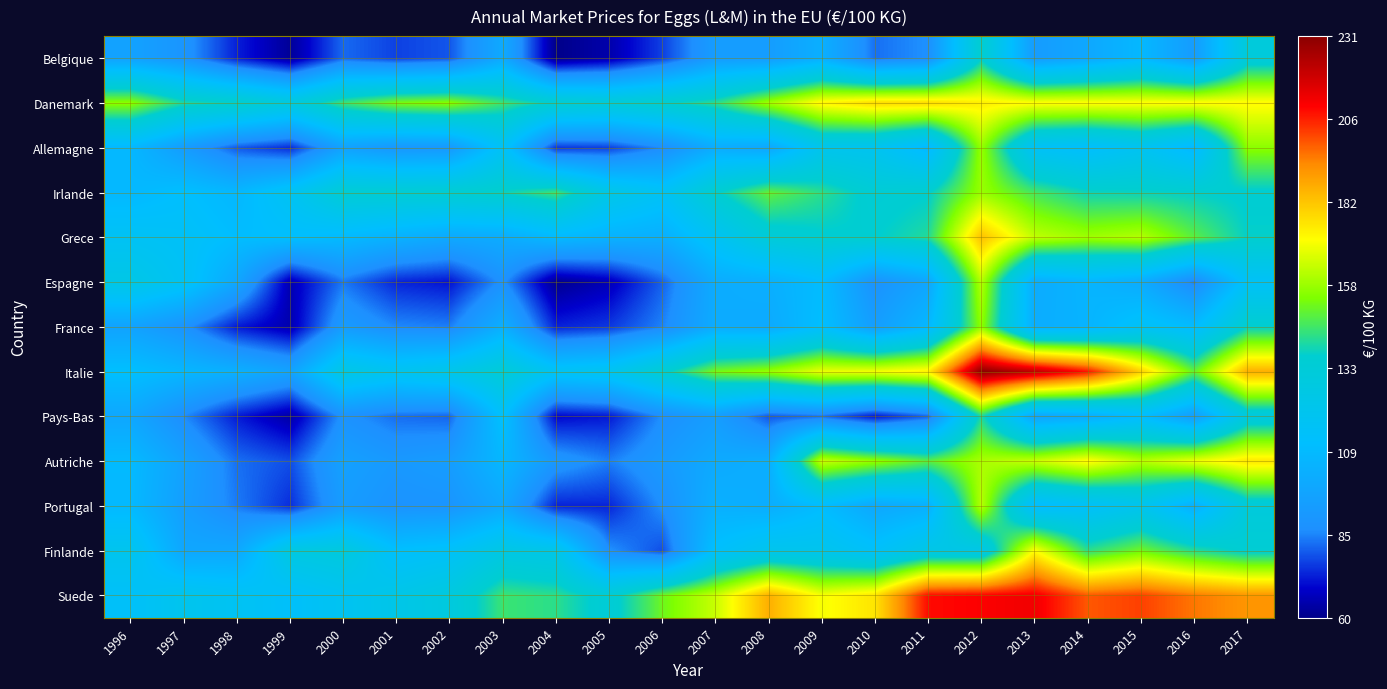

Reading right to left, transcribe all the data shown in this chart.

Belgique: 2017=131.2	2016=92.7	2015=108.1	2014=99.2	2013=92.8	2012=136.5	2011=86.6	2010=82.4	2009=103.2	2008=93.3	2007=93.3	2006=76.7	2005=64.9	2004=60.5	2003=100.3	2002=79.3	2001=76.9	2000=81.6	1999=62.3	1998=72.8	1997=89.2	1996=96.2
Danemark: 2017=172.1	2016=172.0	2015=171.6	2014=171.7	2013=171.6	2012=174.3	2011=178.3	2010=178.3	2009=173.1	2008=158.5	2007=142.3	2006=136.6	2005=132.9	2004=136.0	2003=144.8	2002=155.4	2001=153.4	2000=144.6	1999=129.4	1998=137.7	1997=140.7	1996=156.0
Allemagne: 2017=155.7	2016=107.5	2015=118.7	2014=112.0	2013=115.6	2012=157.2	2011=107.8	2010=119.6	2009=121.1	2008=98.7	2007=101.6	2006=86.0	2005=76.7	2004=75.7	2003=116.0	2002=91.1	2001=90.3	2000=95.9	1999=74.2	1998=79.6	1997=93.0	1996=107.7
Irlande: 2017=136.1	2016=137.3	2015=138.6	2014=139.0	2013=146.1	2012=157.5	2011=136.8	2010=134.5	2009=142.7	2008=149.8	2007=136.3	2006=116.9	2005=124.9	2004=144.8	2003=138.3	2002=135.7	2001=135.0	2000=134.6	1999=118.4	1998=107.5	1997=112.3	1996=108.0
Grece: 2017=137.8	2016=148.9	2015=161.0	2014=158.2	2013=162.7	2012=183.2	2011=141.6	2010=136.8	2009=136.2	2008=132.5	2007=117.8	2006=102.9	2005=105.0	2004=108.9	2003=101.3	2002=99.9	2001=104.4	2000=108.9	1999=111.9	1998=110.8	1997=115.5	1996=117.3
Espagne: 2017=115.5	2016=83.9	2015=101.1	2014=106.2	2013=101.2	2012=161.2	2011=98.0	2010=87.6	2009=110.3	2008=103.1	2007=101.3	2006=80.6	2005=66.3	2004=61.1	2003=87.5	2002=71.2	2001=73.3	2000=83.3	1999=65.5	1998=98.6	1997=117.1	1996=125.3
France: 2017=137.2	2016=110.1	2015=116.0	2014=105.6	2013=102.1	2012=156.3	2011=107.9	2010=93.8	2009=111.9	2008=100.2	2007=101.4	2006=84.7	2005=75.8	2004=73.1	2003=103.0	2002=84.2	2001=85.5	2000=92.5	1999=65.2	1998=72.1	1997=88.2	1996=96.5
Italie: 2017=186.5	2016=150.0	2015=180.2	2014=208.1	2013=222.0	2012=230.7	2011=173.9	2010=169.5	2009=168.4	2008=157.2	2007=152.4	2006=135.0	2005=119.7	2004=117.3	2003=133.5	2002=123.8	2001=119.8	2000=125.5	1999=96.7	1998=103.5	1997=107.3	1996=112.2
Pays-Bas: 2017=129.1	2016=93.1	2015=109.9	2014=100.8	2013=96.8	2012=140.8	2011=80.8	2010=71.6	2009=82.4	2008=79.3	2007=93.9	2006=86.4	2005=72.0	2004=69.6	2003=113.0	2002=81.1	2001=82.1	2000=87.8	1999=64.0	1998=72.2	1997=85.7	1996=98.8
Autriche: 2017=175.7	2016=168.7	2015=161.6	2014=172.3	2013=163.8	2012=159.9	2011=149.1	2010=156.9	2009=164.0	2008=102.7	2007=100.4	2006=91.9	2005=84.3	2004=90.3	2003=107.5	2002=93.5	2001=91.1	2000=95.5	1999=78.3	1998=82.4	1997=96.0	1996=109.2
Portugal: 2017=130.9	2016=102.7	2015=120.5	2014=114.1	2013=109.4	2012=161.6	2011=103.4	2010=98.9	2009=110.3	2008=102.1	2007=103.9	2006=86.6	2005=73.4	2004=73.2	2003=99.3	2002=89.0	2001=88.2	2000=93.2	1999=74.5	1998=83.7	1997=94.2	1996=108.7
Finlande: 2017=135.6	2016=141.9	2015=151.9	2014=142.9	2013=171.4	2012=124.5	2011=125.2	2010=114.4	2009=121.1	2008=121.6	2007=112.9	2006=78.3	2005=86.8	2004=123.8	2003=126.3	2002=115.2	2001=112.4	2000=129.8	1999=127.9	1998=99.2	1997=98.6	1996=121.0
Suede: 2017=191.3	2016=195.8	2015=202.4	2014=199.6	2013=212.5	2012=210.6	2011=209.0	2010=176.1	2009=170.1	2008=186.4	2007=163.8	2006=151.5	2005=133.6	2004=142.8	2003=144.8	2002=129.4	2001=124.2	2000=119.0	1999=113.8	1998=118.1	1997=121.0	1996=114.9